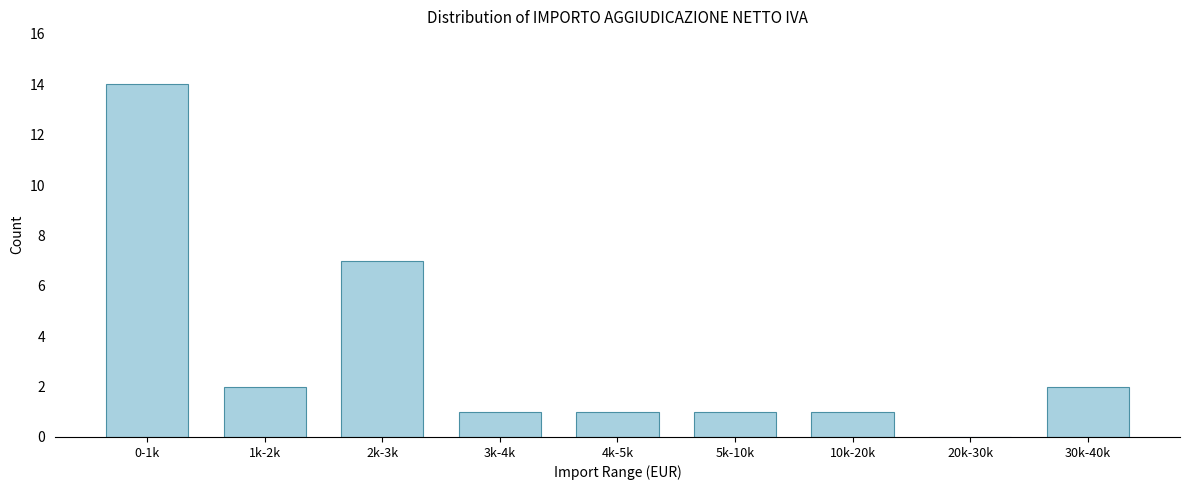

Reading left to right, what are all the values shown in this chart?

0-1k=14	1k-2k=2	2k-3k=7	3k-4k=1	4k-5k=1	5k-10k=1	10k-20k=1	20k-30k=0	30k-40k=2